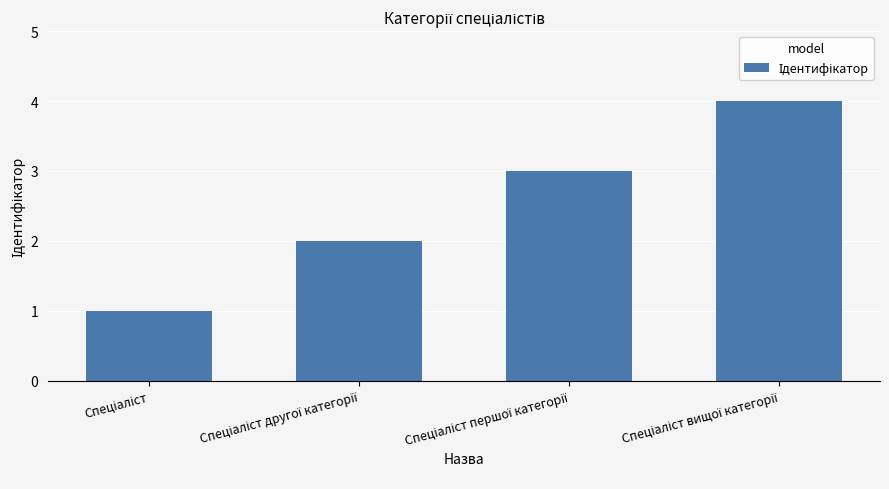

What is the maximum value shown in the chart?

4